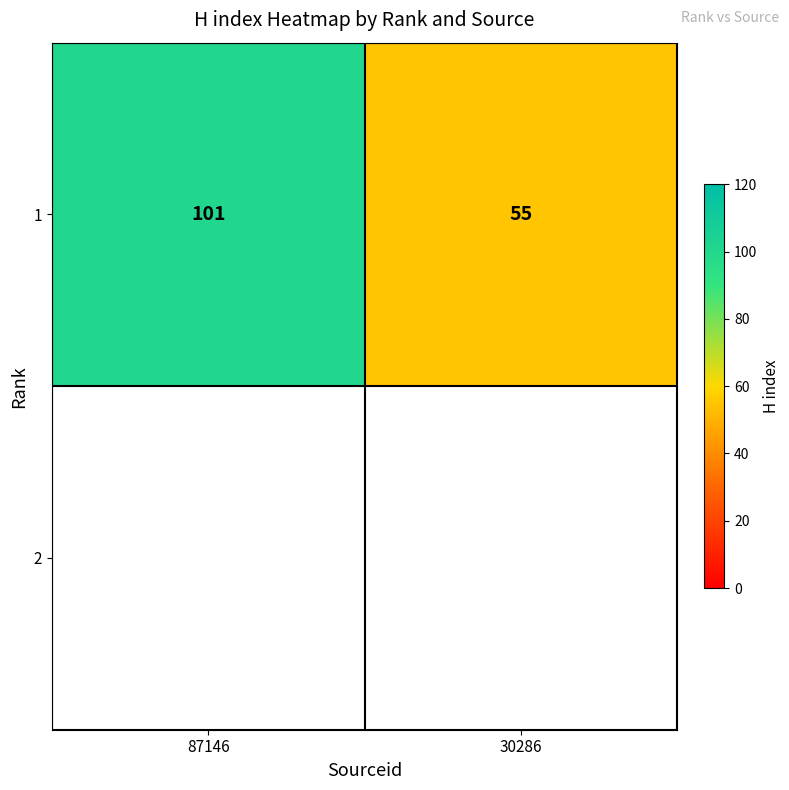

Approximately how many times larger is the value at 30286 compared to 87146?

0.5